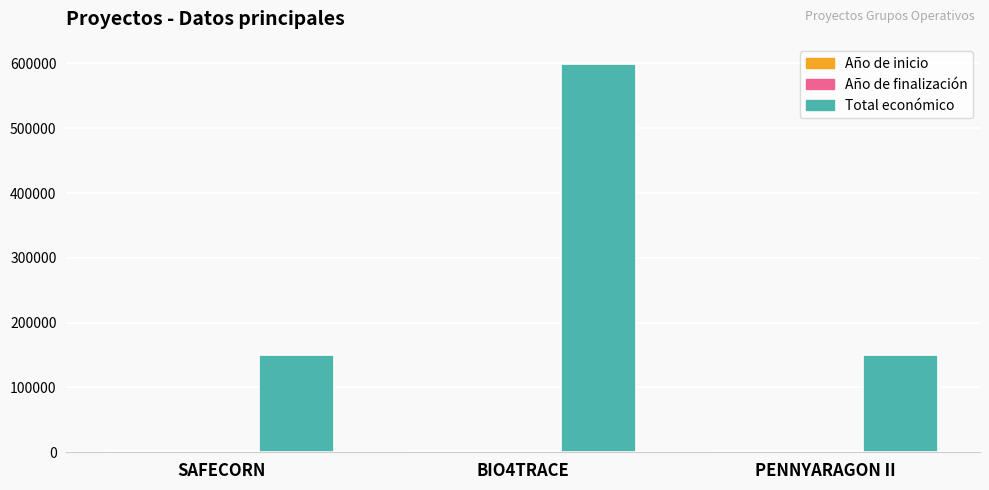

What is the lowest value of the Total económico series?

150000